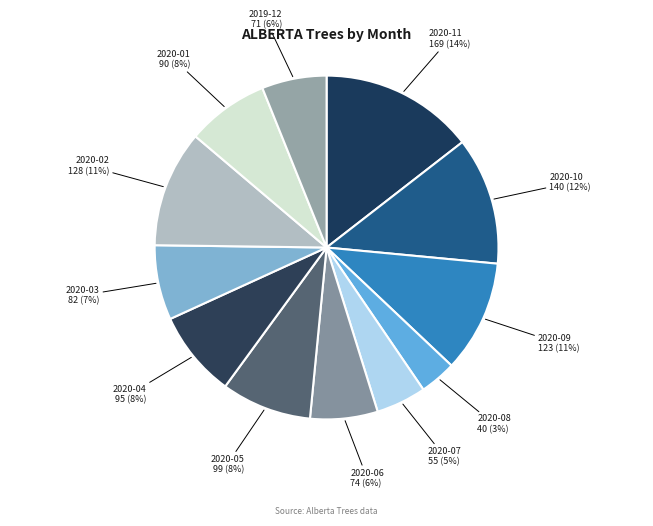

Do 2019-12 71 (6%) and 2020-08 40 (3%) together represent more than half of the pie?

No